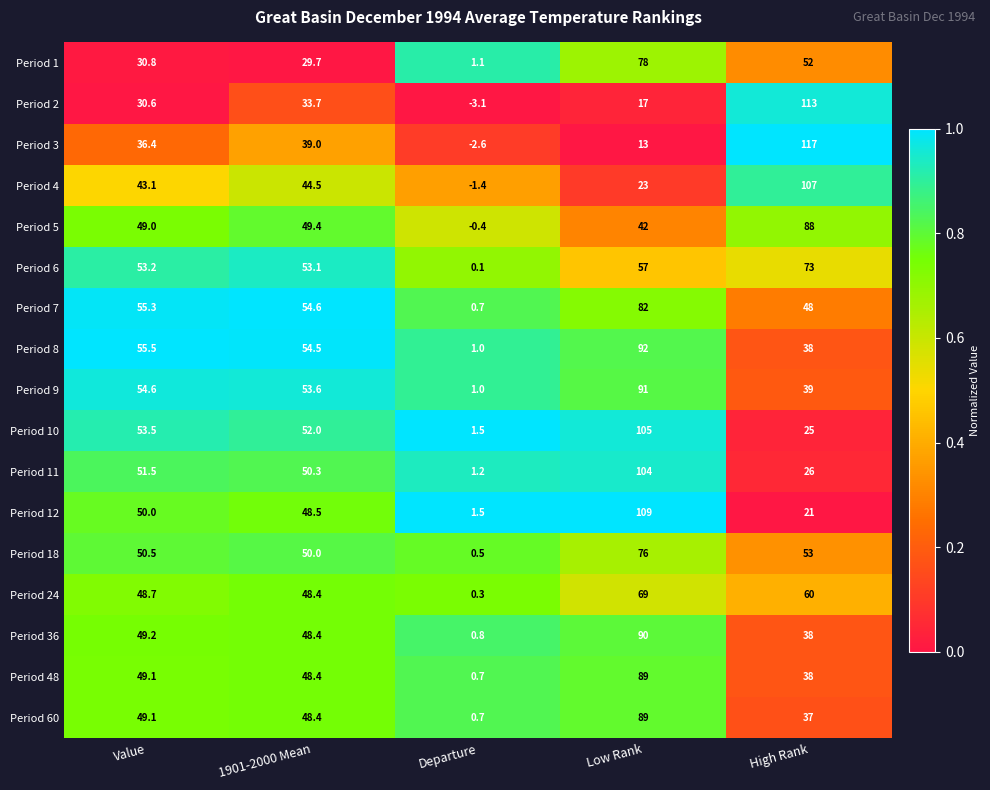

Count the number of categories in the chart.

5